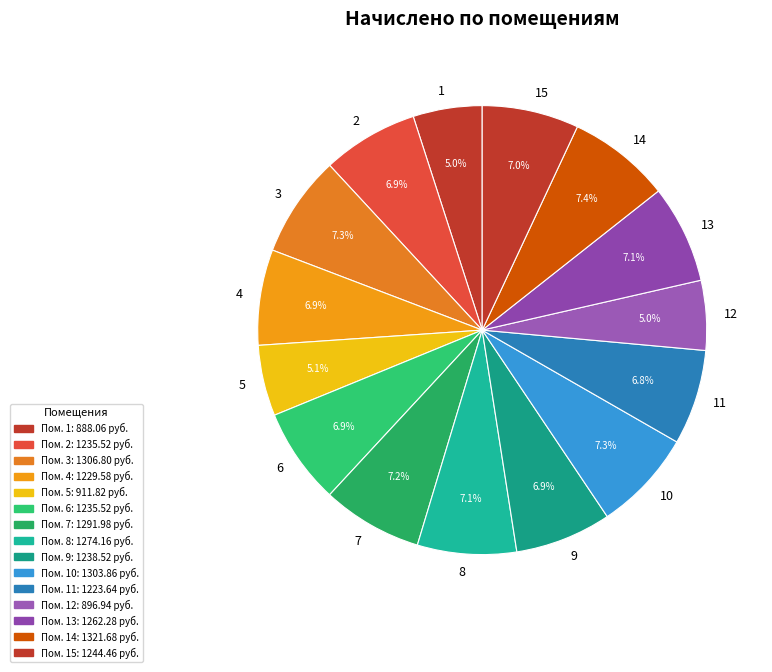

Approximately how many times larger is the value at 2 compared to 11?

1.0